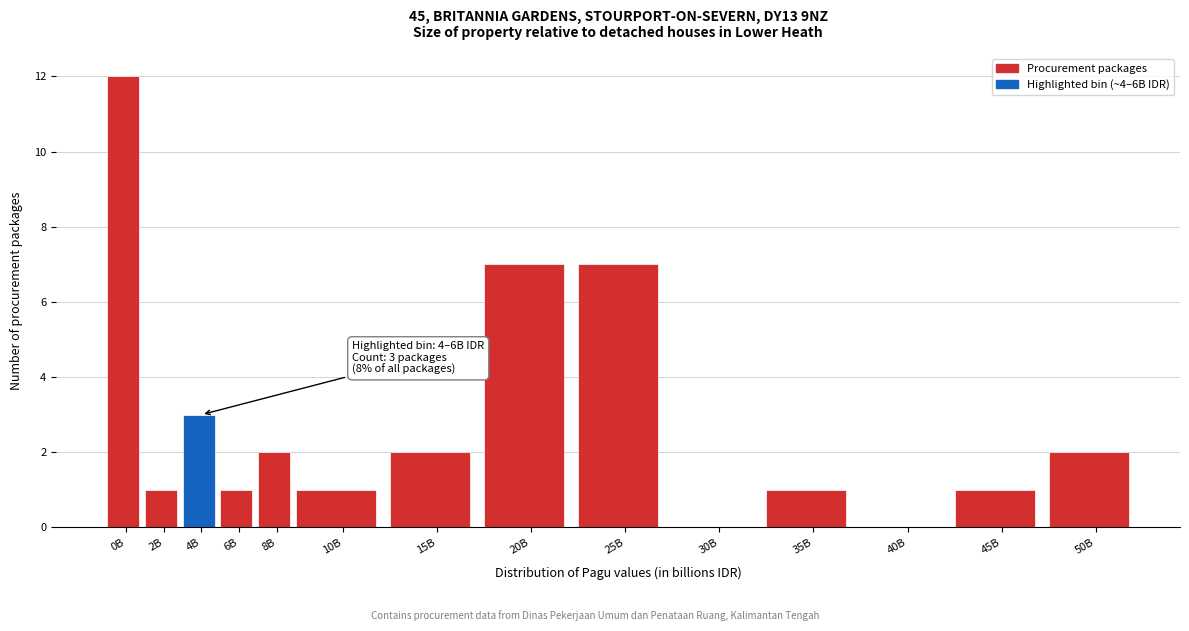

Reading left to right, transcribe all the data shown in this chart.

0B=12	2B=1	4B=3	6B=1	8B=2	10B=1	15B=2	20B=7	25B=7	30B=0	35B=1	40B=0	45B=1	50B=2